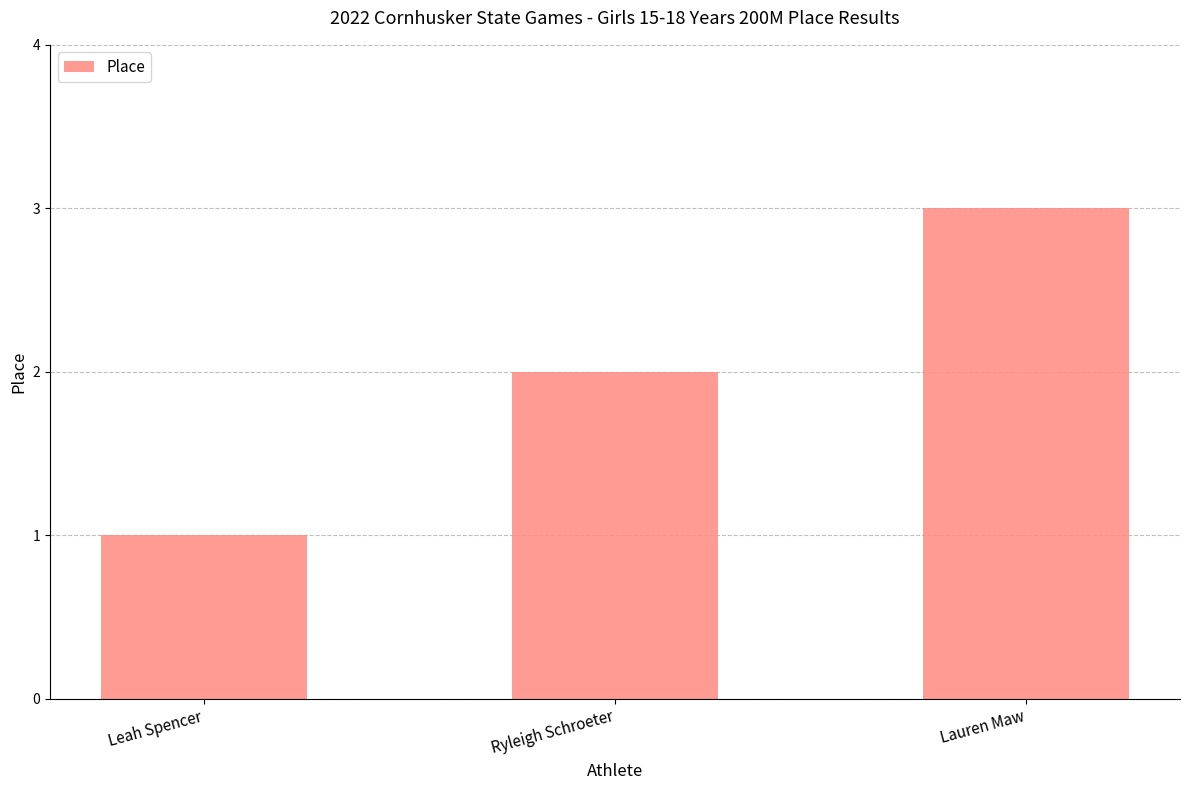

How many values are between 1 and 3?

3